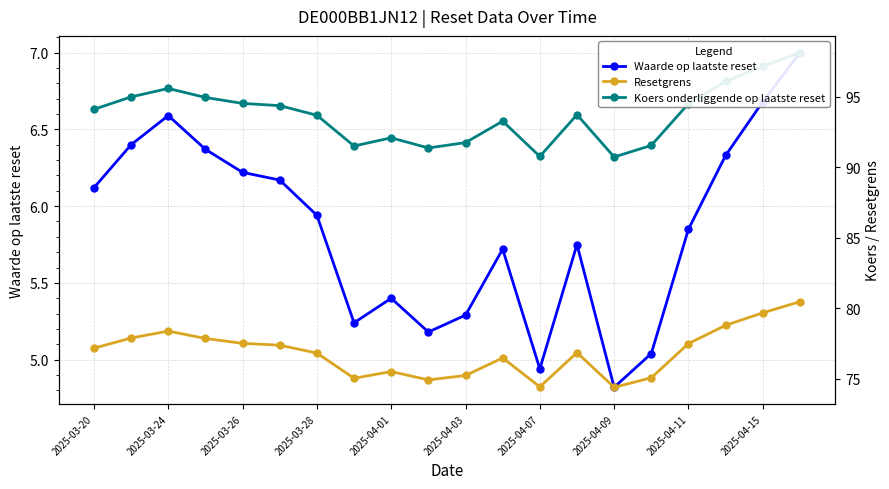

What is the value of the Resetgrens point at the 13th from the left?

74.4